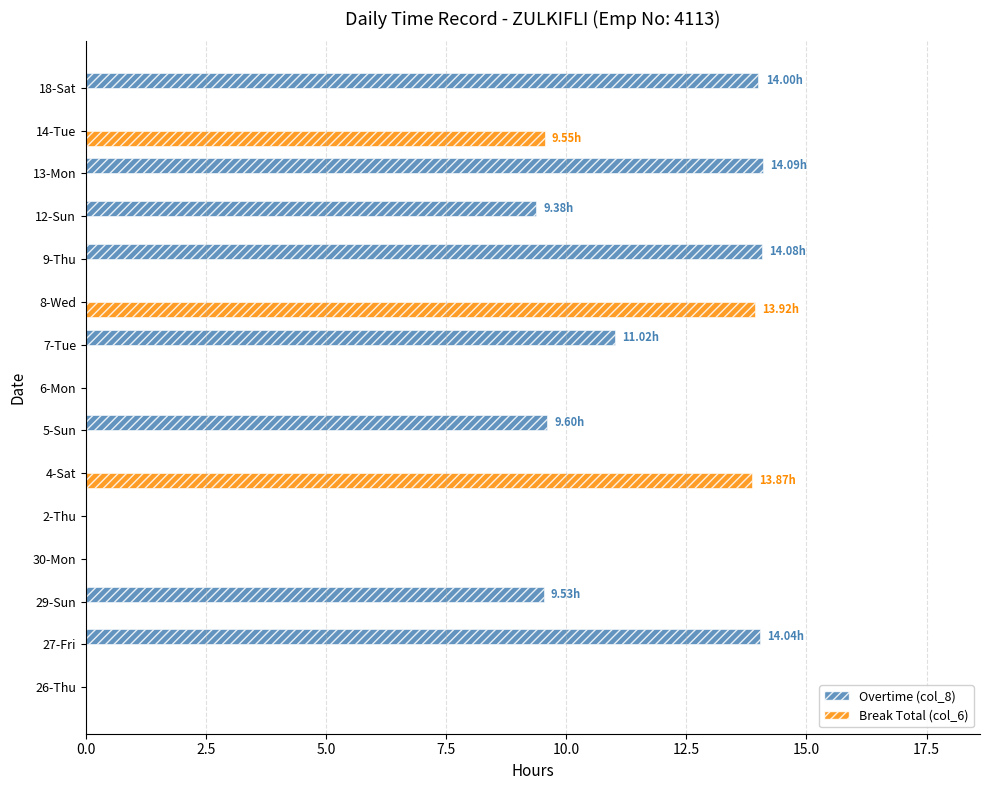

Is the value of Break Total (col_6) at 4-Sat greater than the value of Overtime (col_8) at 7-Tue?

Yes